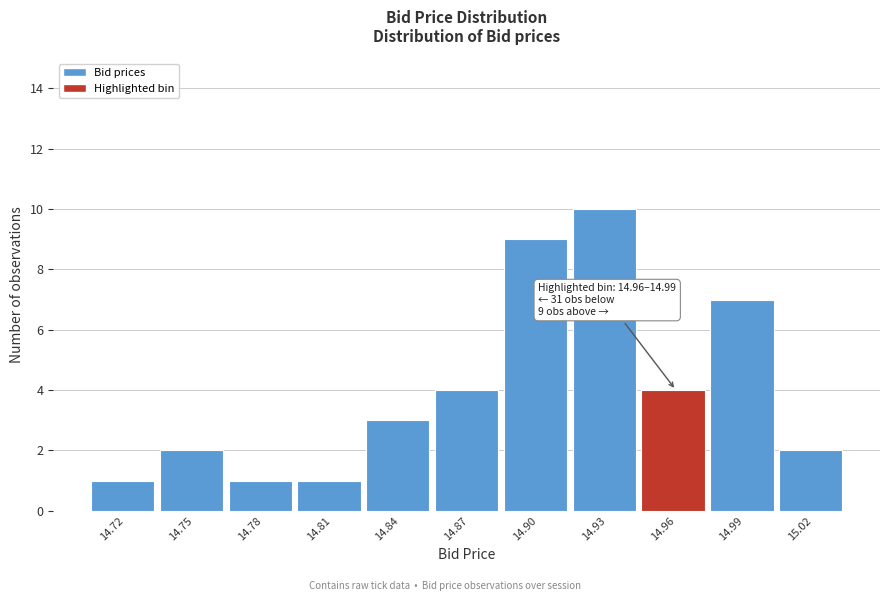

Reading right to left, what are all the values shown in this chart?

2	7	4	10	9	4	3	1	1	2	1